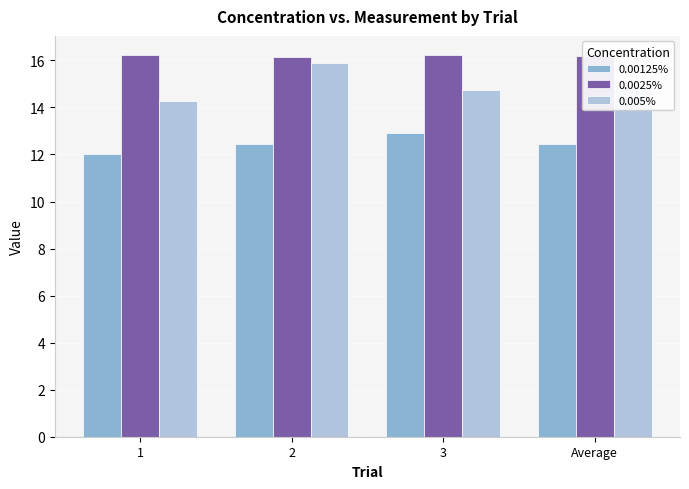

Which series has the widest spread of values?

0.005%